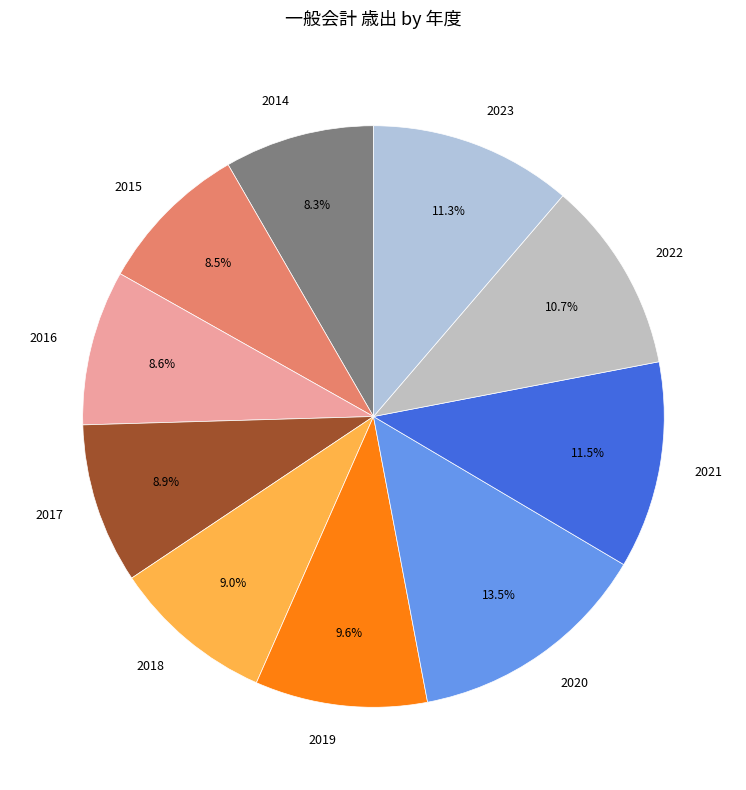

How many slices are in this pie chart?

10